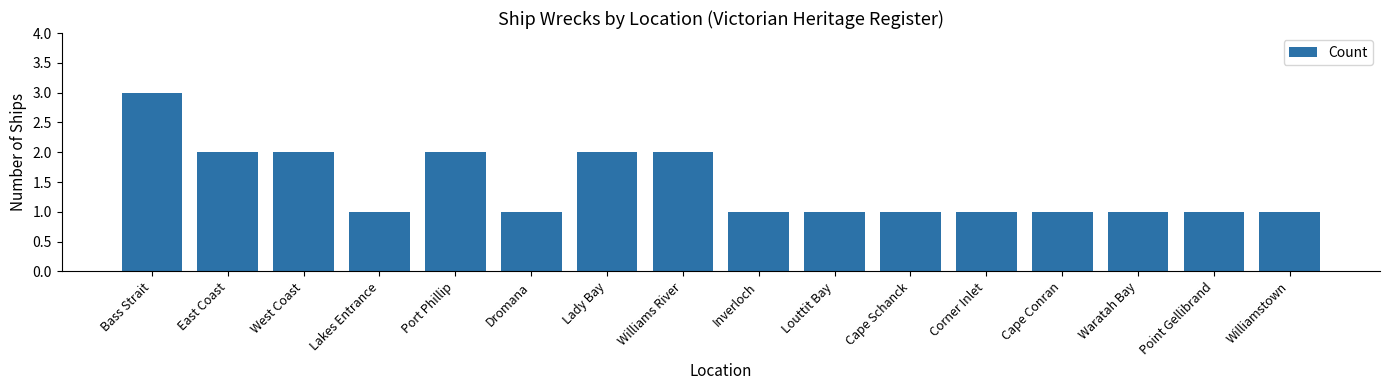

What is the average value?

1